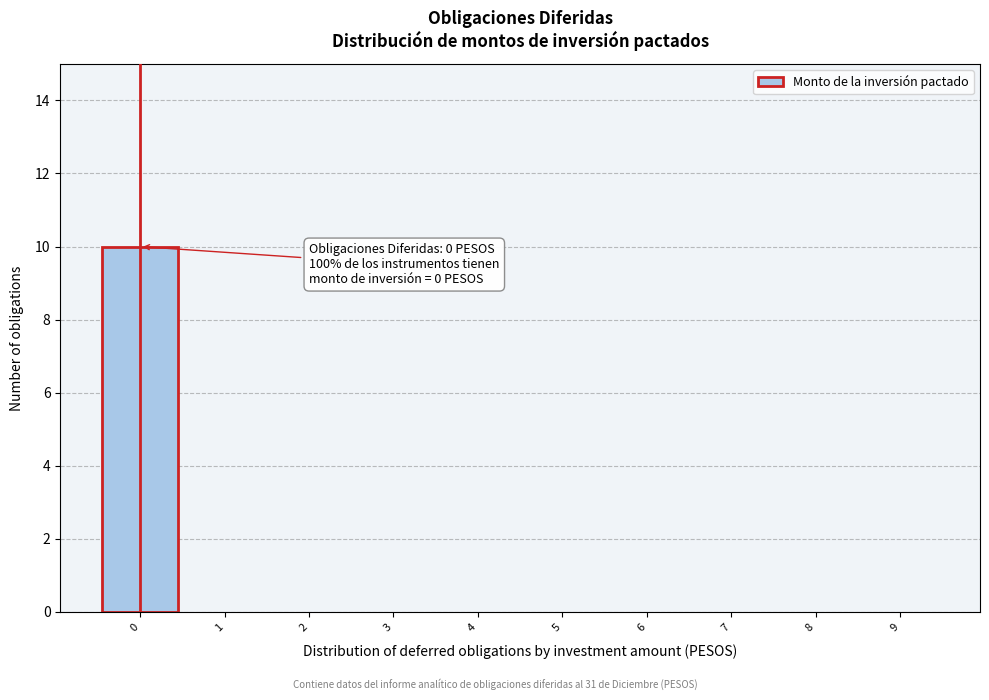

Which range on the x-axis has the tallest bar?

-0.5 to 0.5